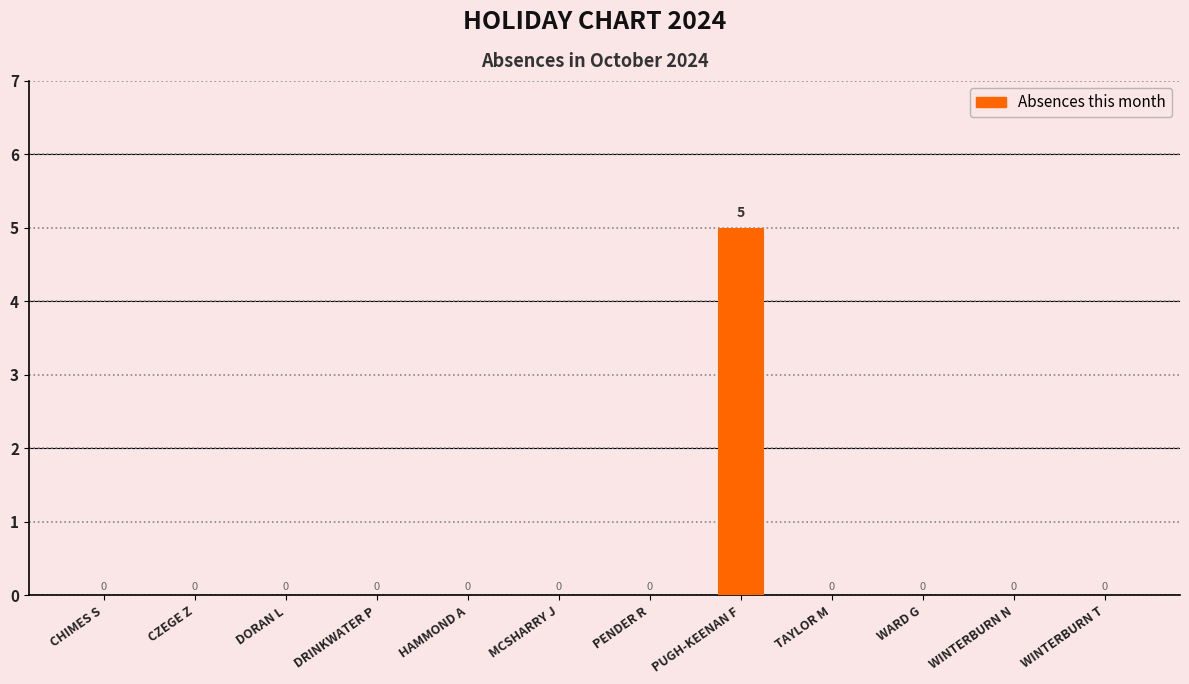

What is the sum of the values at WINTERBURN N and PUGH-KEENAN F?

5